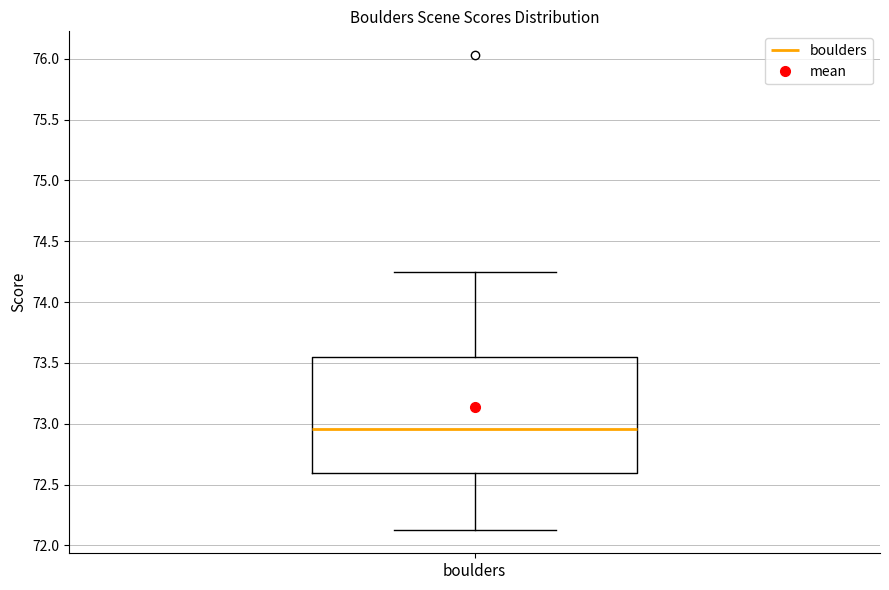

Read this box plot against the y-axis: the position of the median line, the range covered by the box, and the ends of both whiskers. The values are not printed on the chart, so give them approximately, as read against the axis.

median 72.95, box 72.60 to 73.55, whiskers 72.15 to 74.25